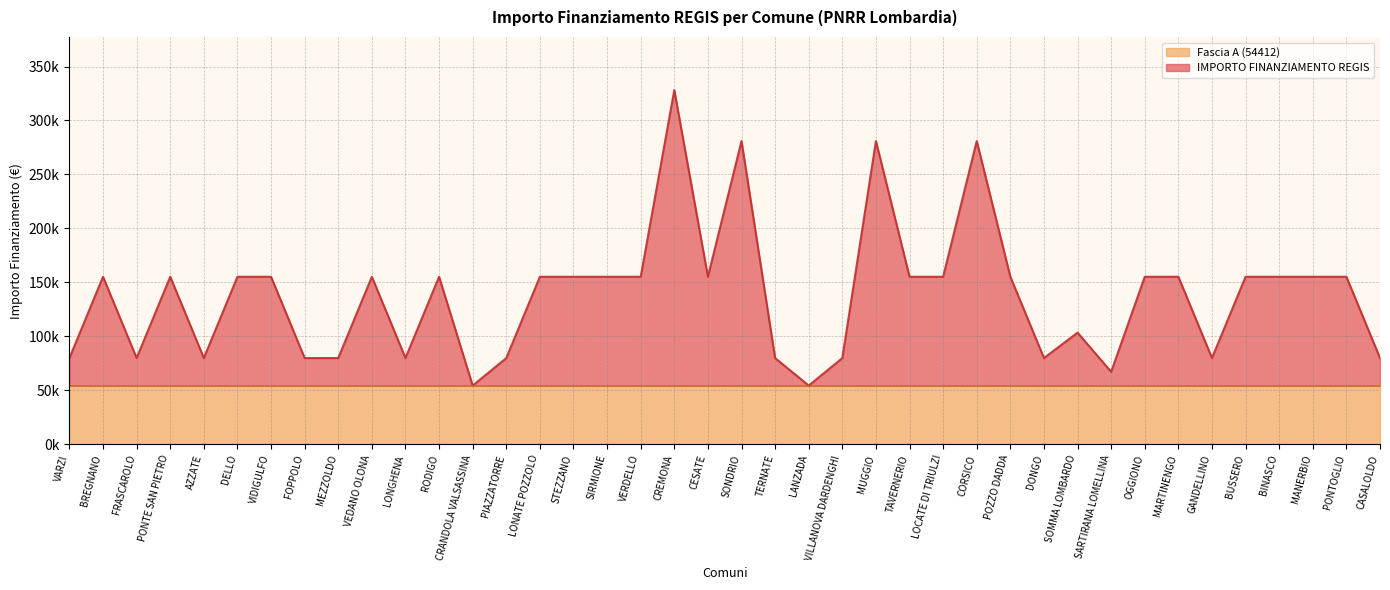

What is the value of the 4th point from the left?

155234